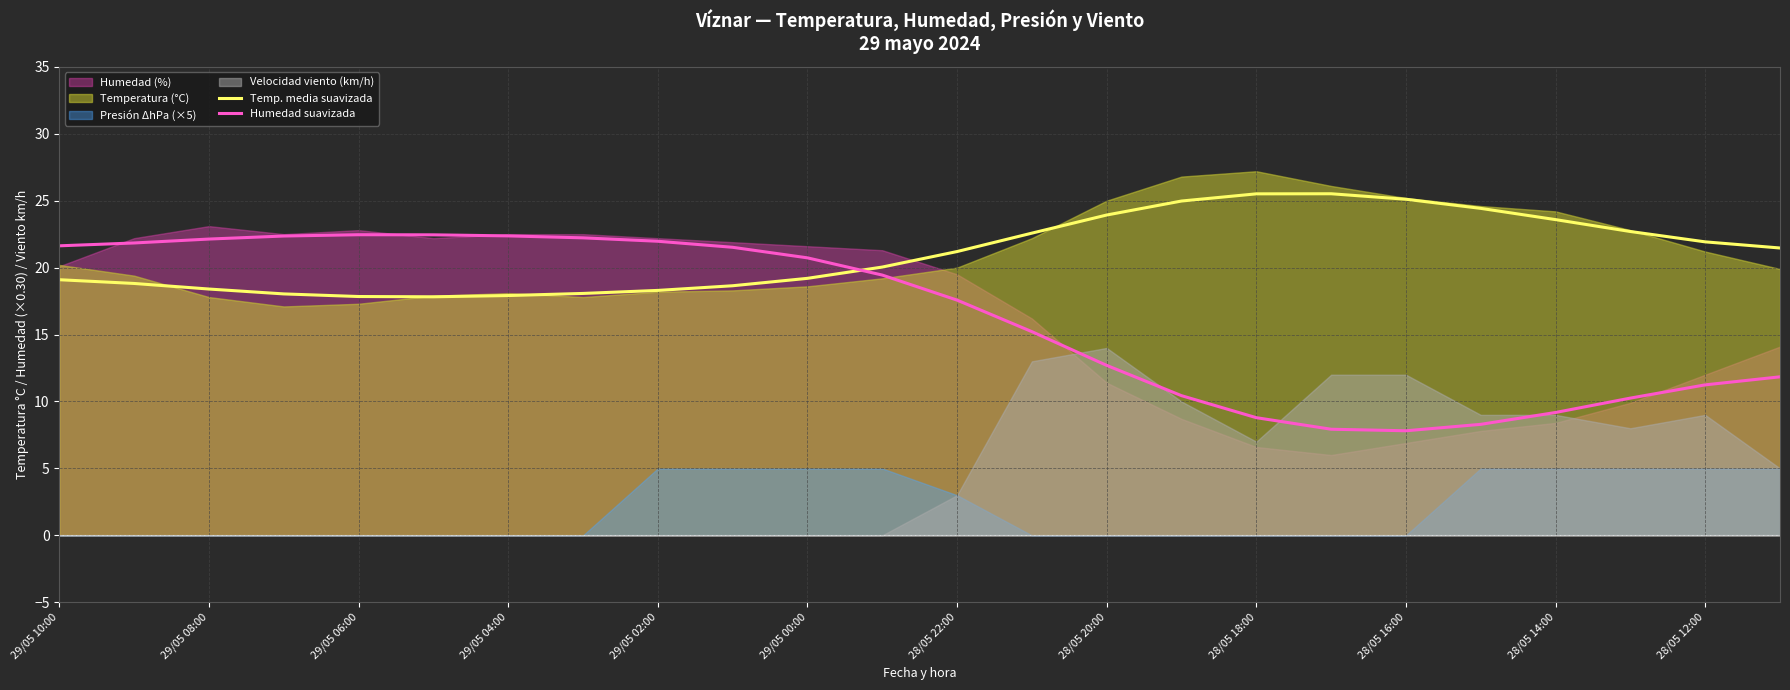

What is the lowest value of the Humedad suavizada series?

7.8